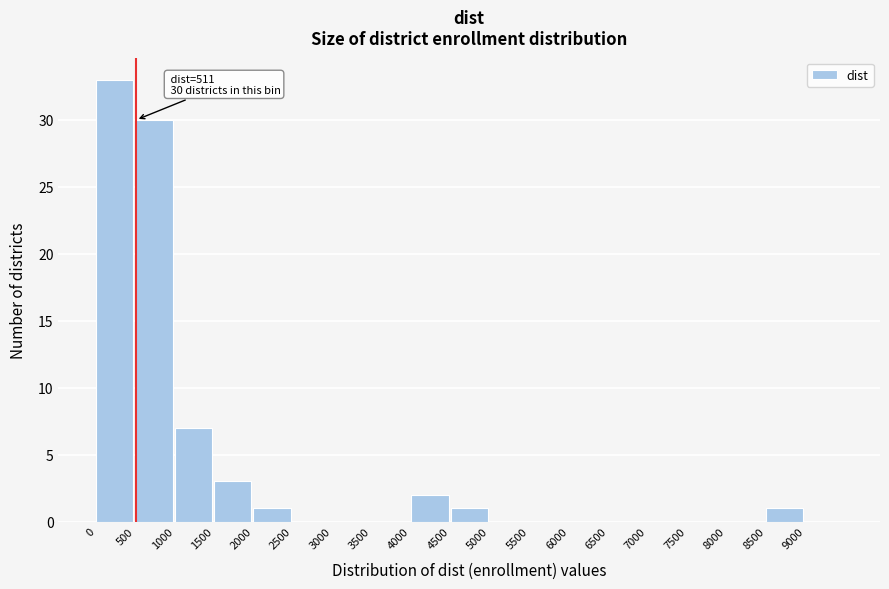

Which range on the x-axis has the tallest bar?

0 to 500